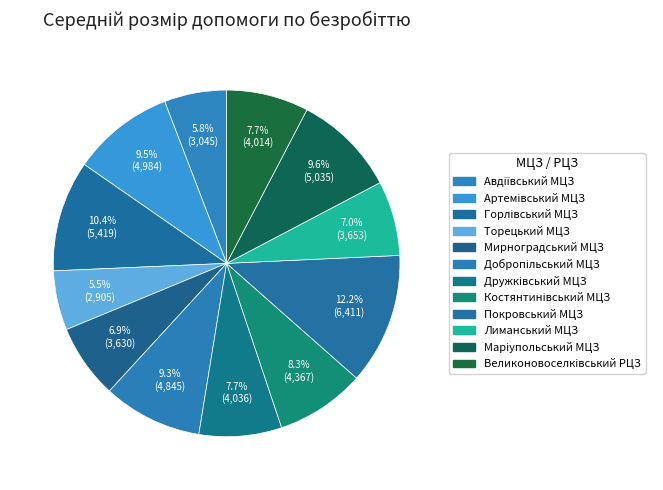

Count the number of slices in the pie.

12